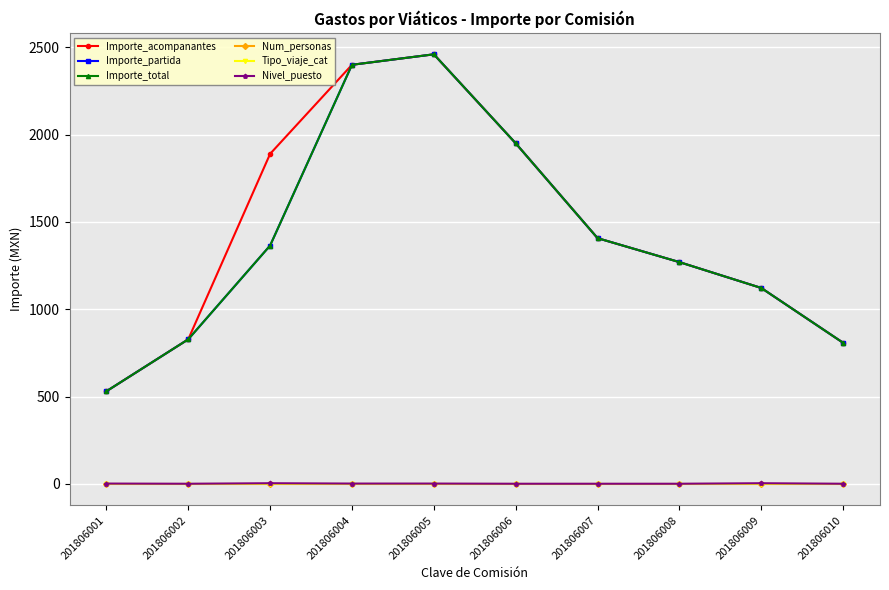

At which label does Importe_partida first exceed 1365?

201806004